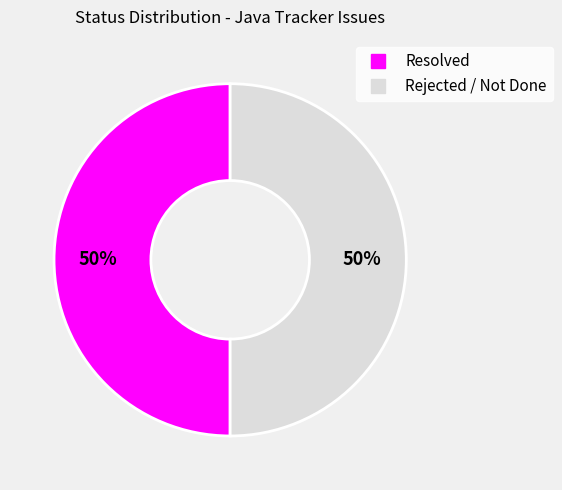

To the nearest percent, what is the average slice percentage?

50%